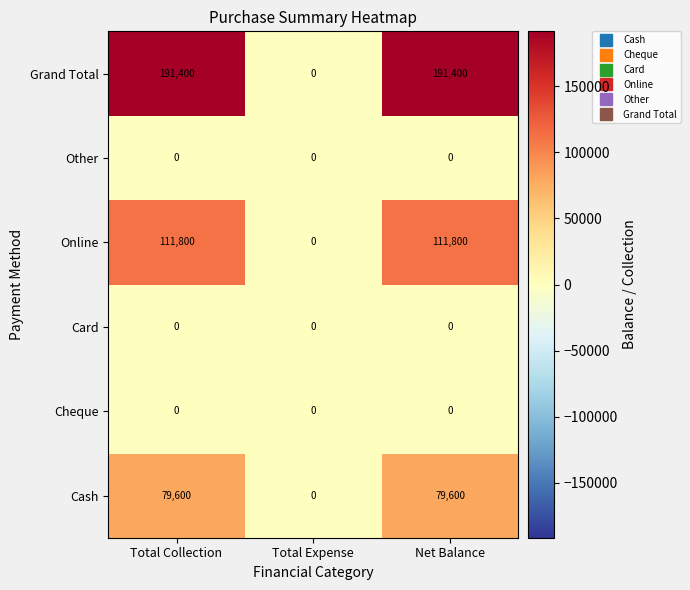

What is the greatest value displayed?

191400